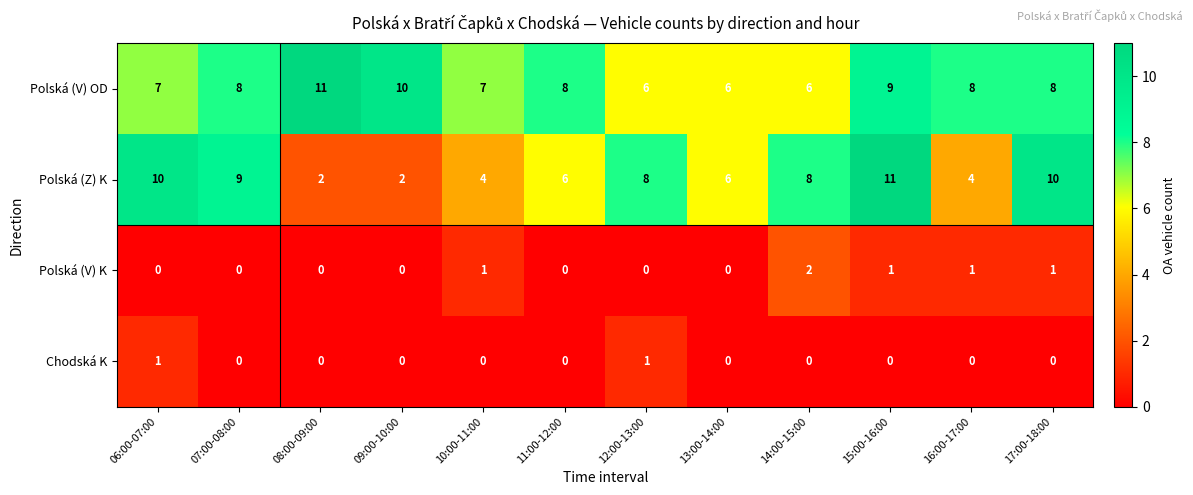

What is the average value of the Polská (V) OD series?

8